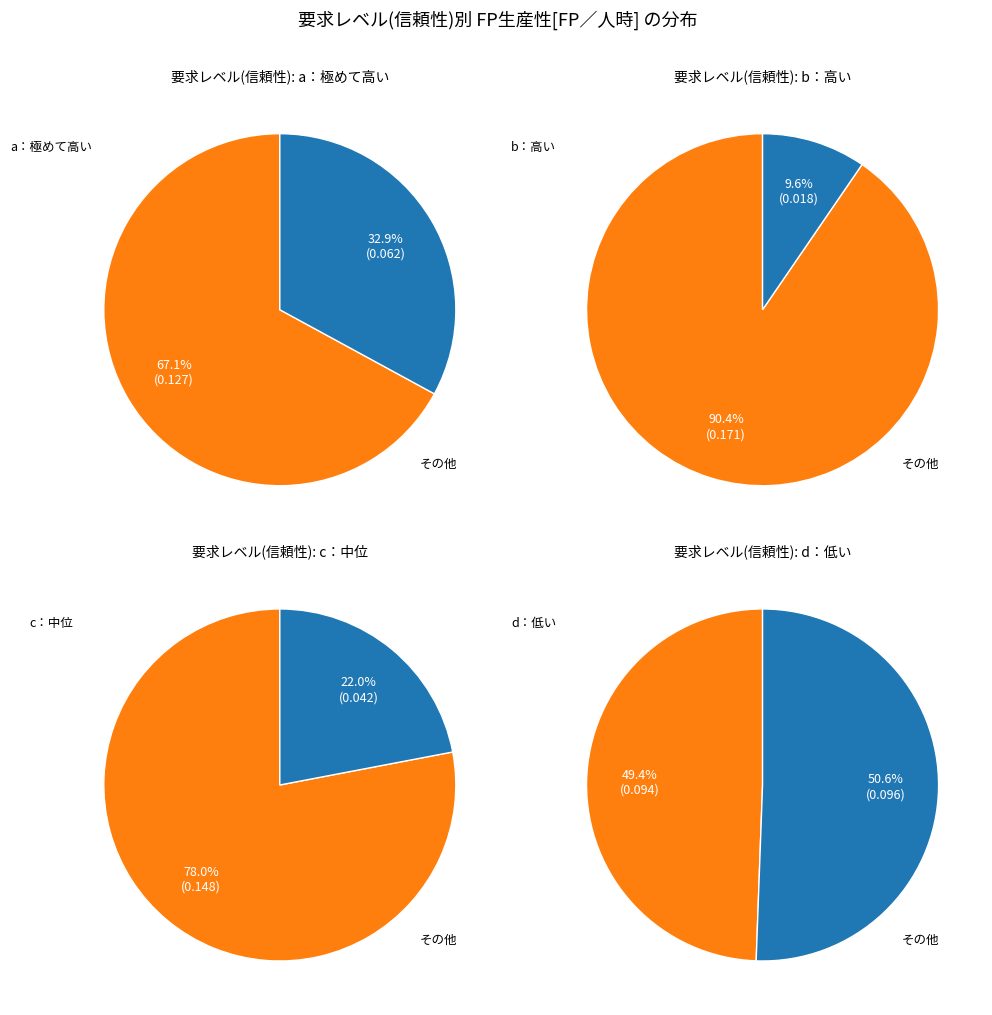

Is the sum of d：低い and a：極めて高い greater than half?

No